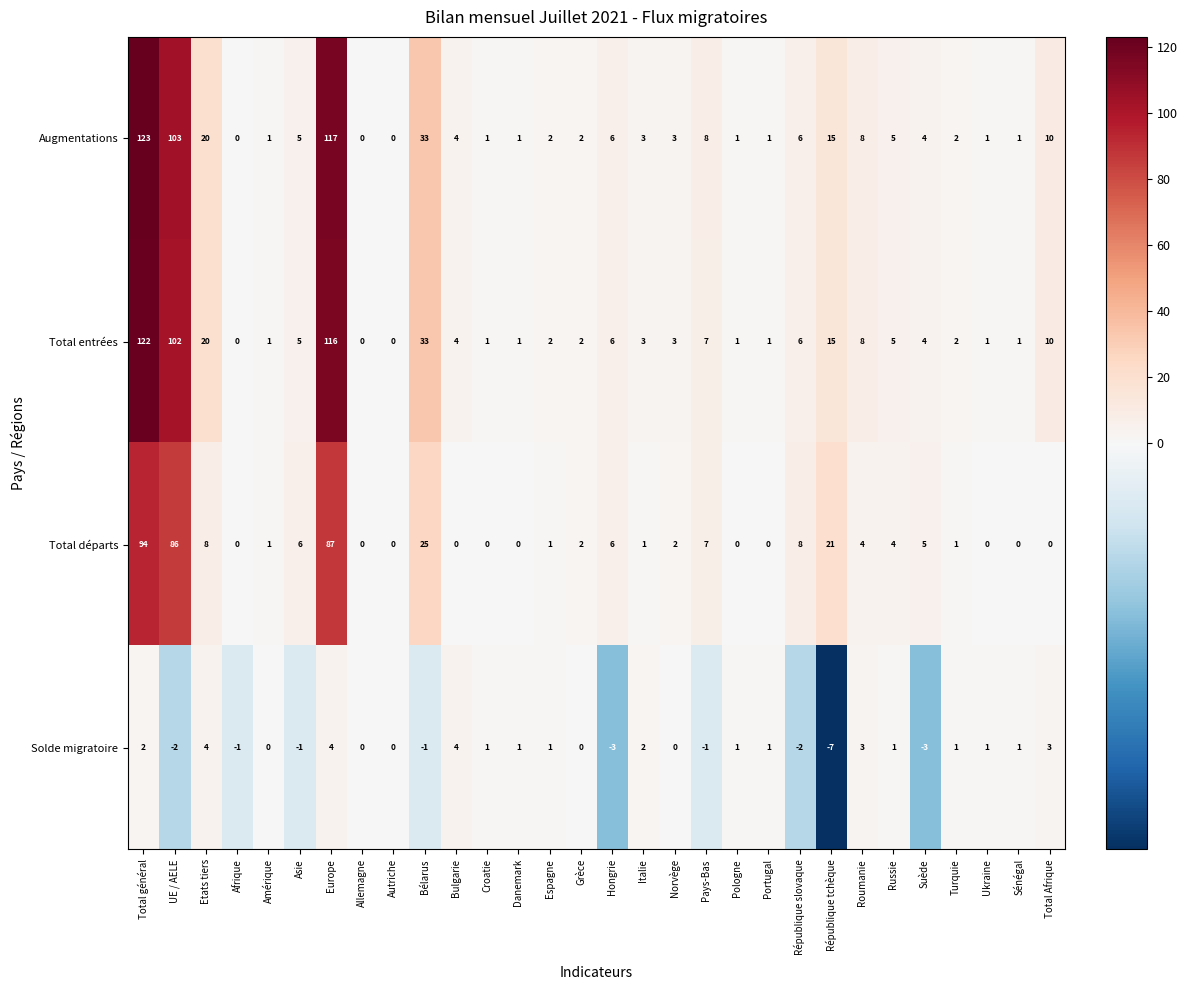

Where does the Augmentations series first go above 4?

Total général